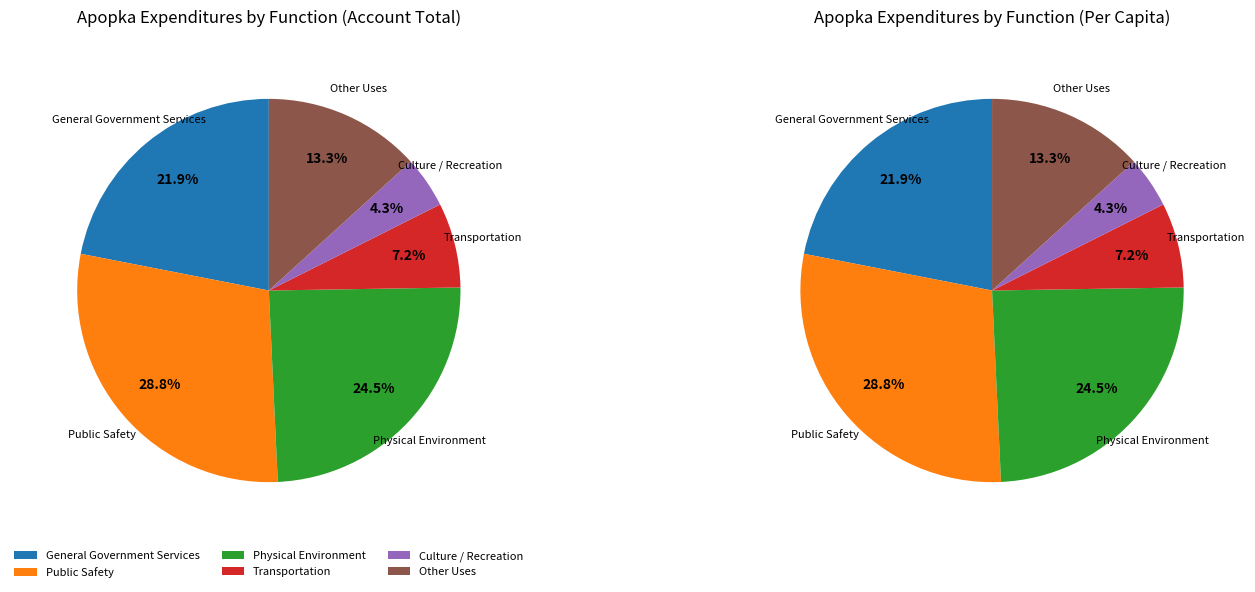

How many segments does this pie chart have?

6